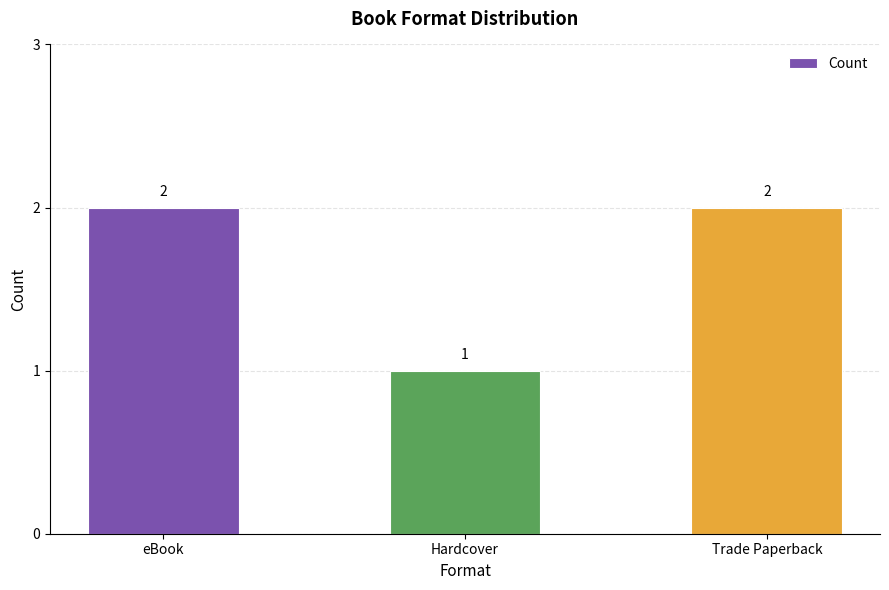

True or false: the data shows 3 at Trade Paperback.

False